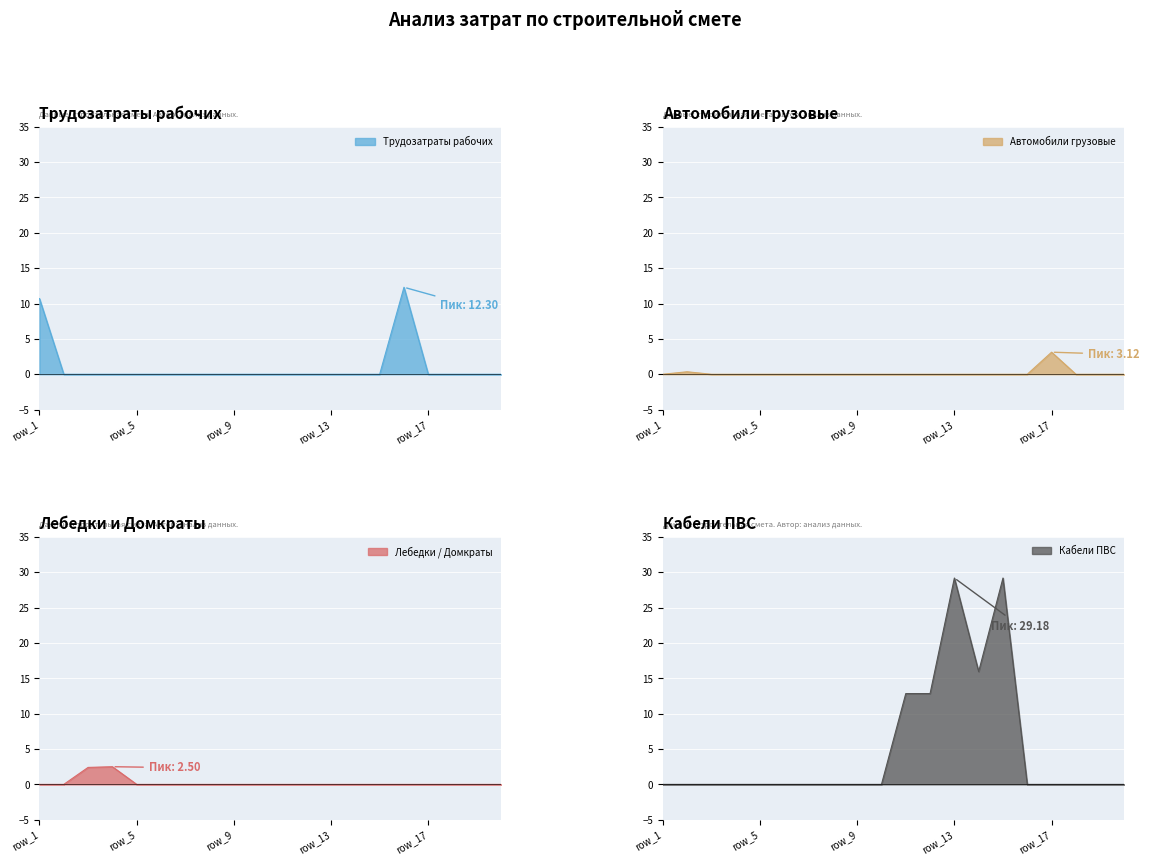

True or false: Лебедки / Домкраты has a value of 0.0 at row_14.

True